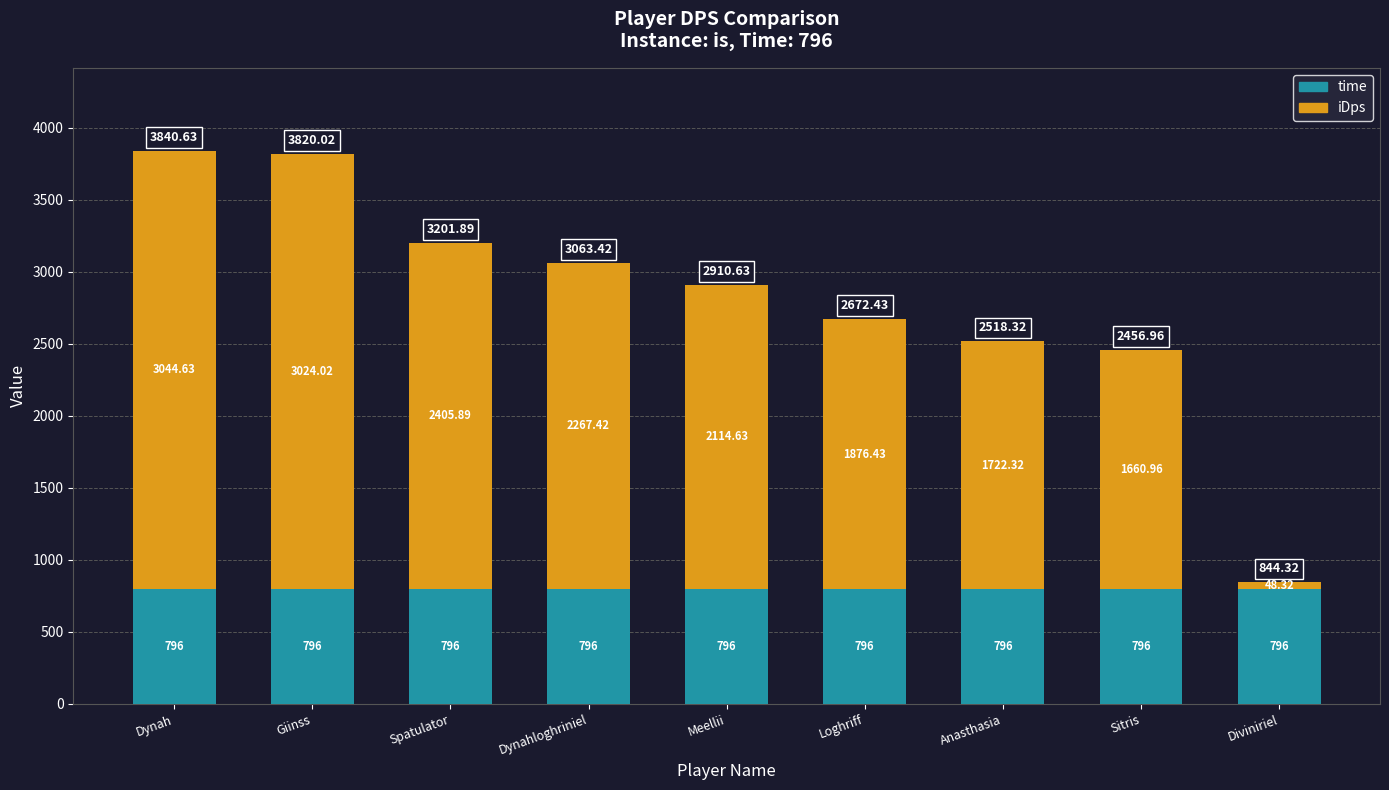

True or false: time has a value of 1066.3 at Giinss.

False